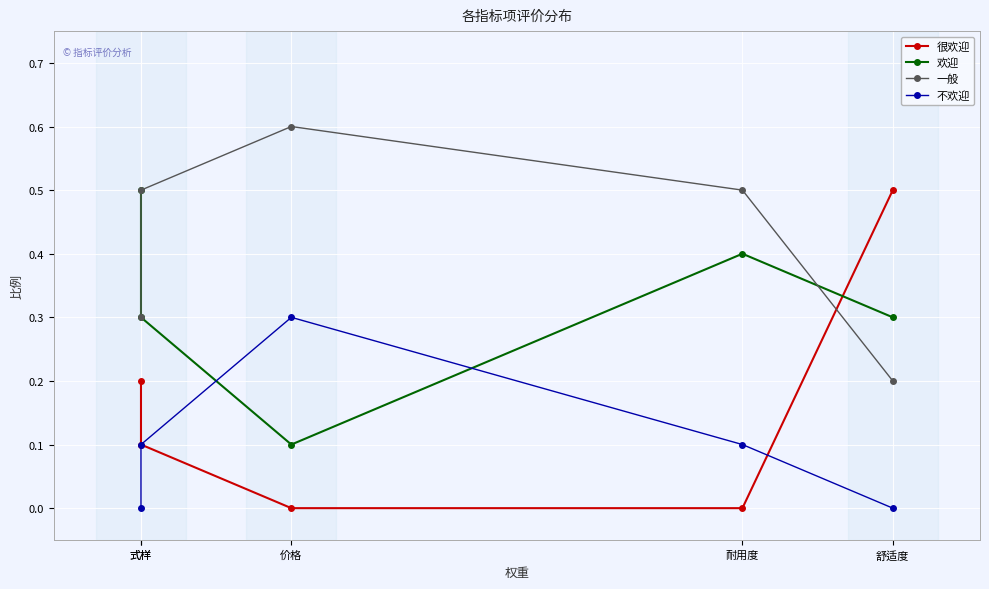

The 欢迎 series shows 0.4 at 耐用度. True or false?

True